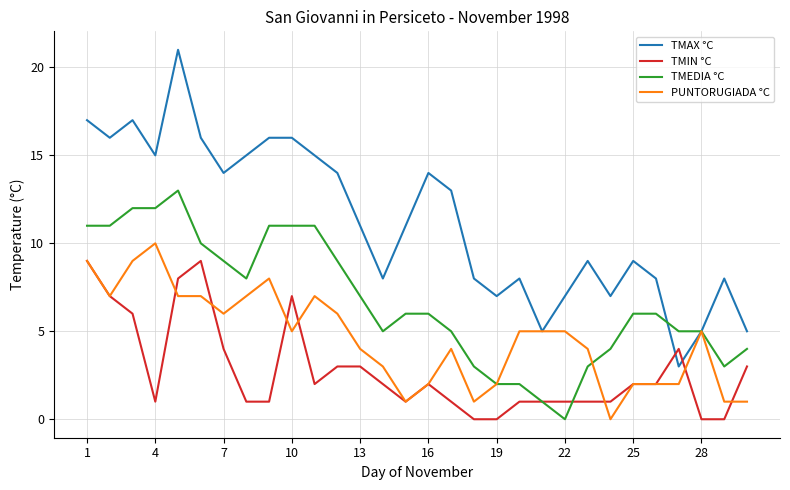

List the series in order of their overall mean, highest first.

TMAX °C, TMEDIA °C, PUNTORUGIADA °C, TMIN °C